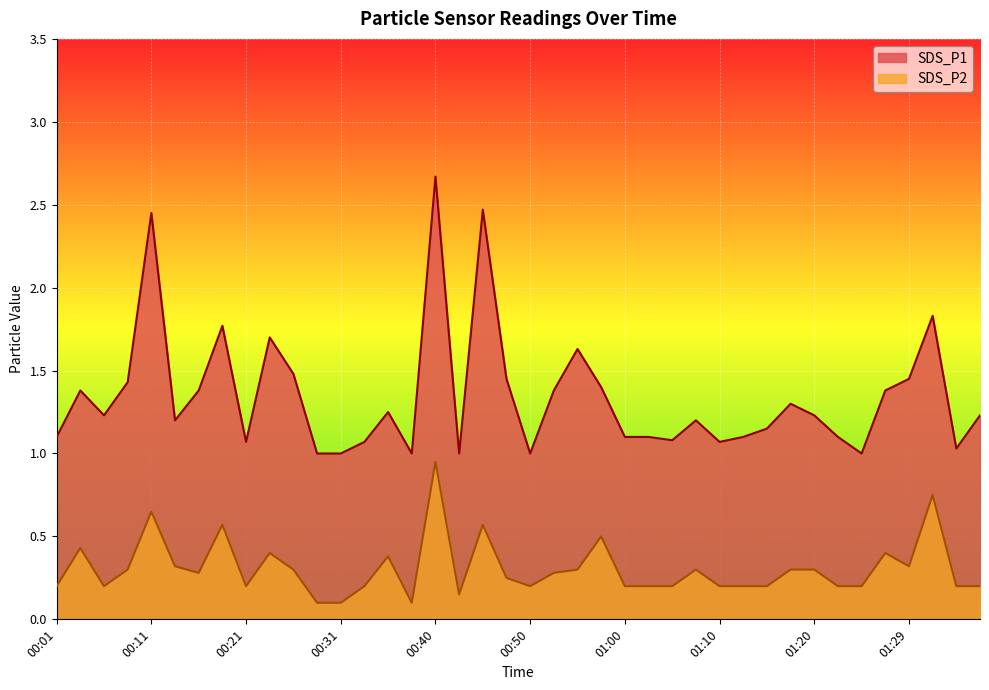

Rank the series by their maximum value, from highest to lowest.

SDS_P1, SDS_P2